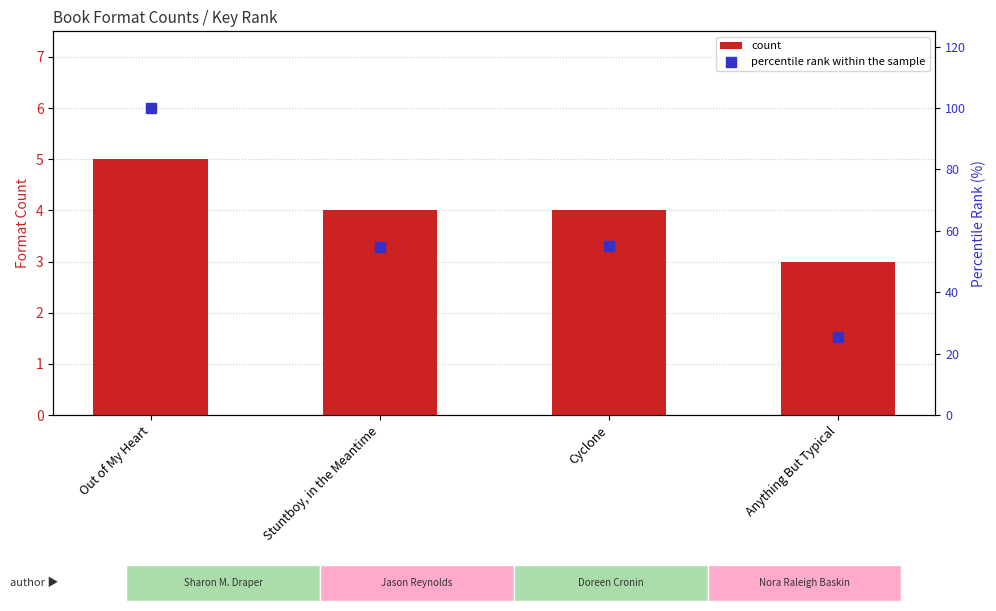

Which series has the largest total across all categories?

percentile rank within the sample